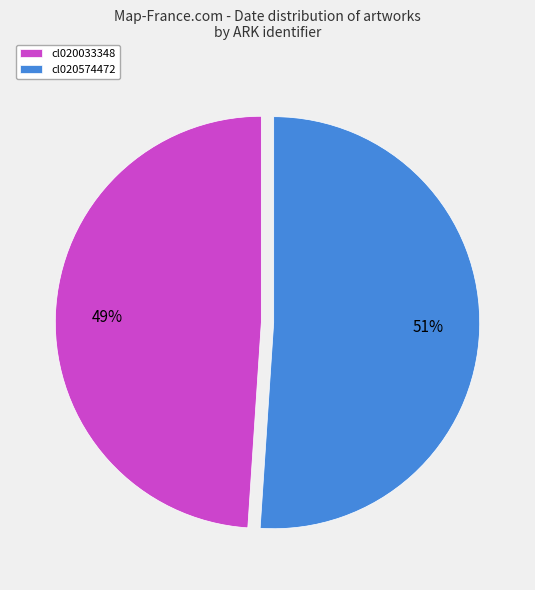

Between cl020574472 and cl020033348, which is larger?

cl020574472